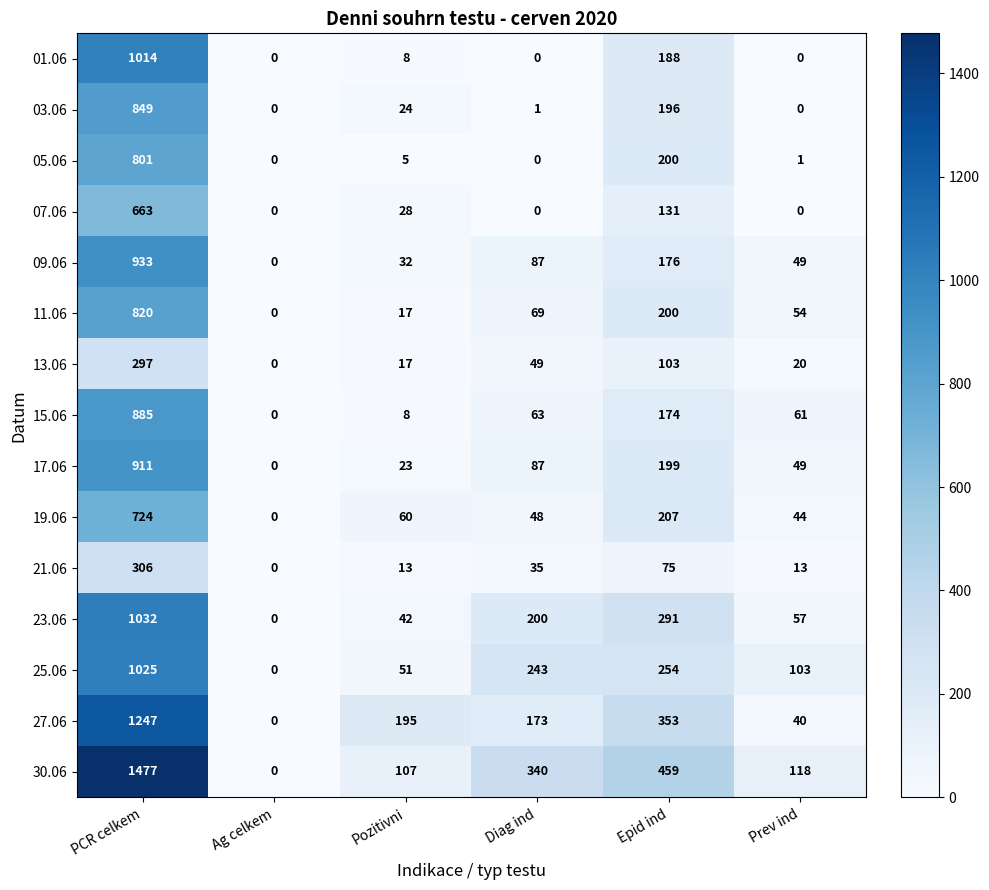

Which series has the widest spread of values?

30.06